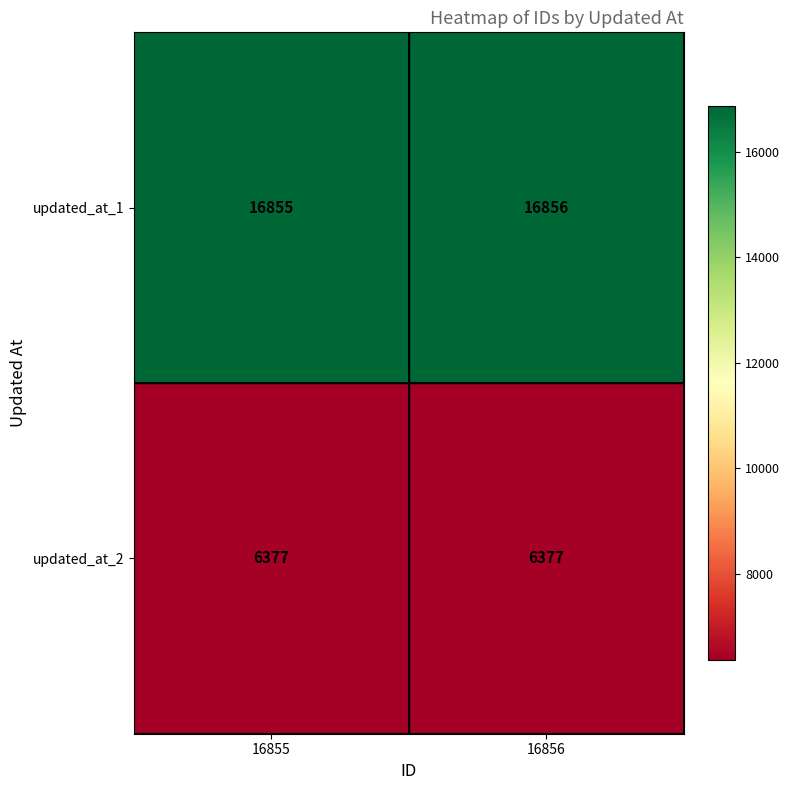

Which series has the widest spread of values?

updated_at_1